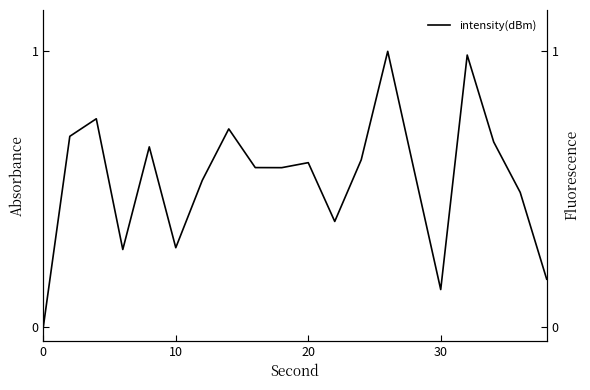

What is the value of the 19th point from the left?

0.5